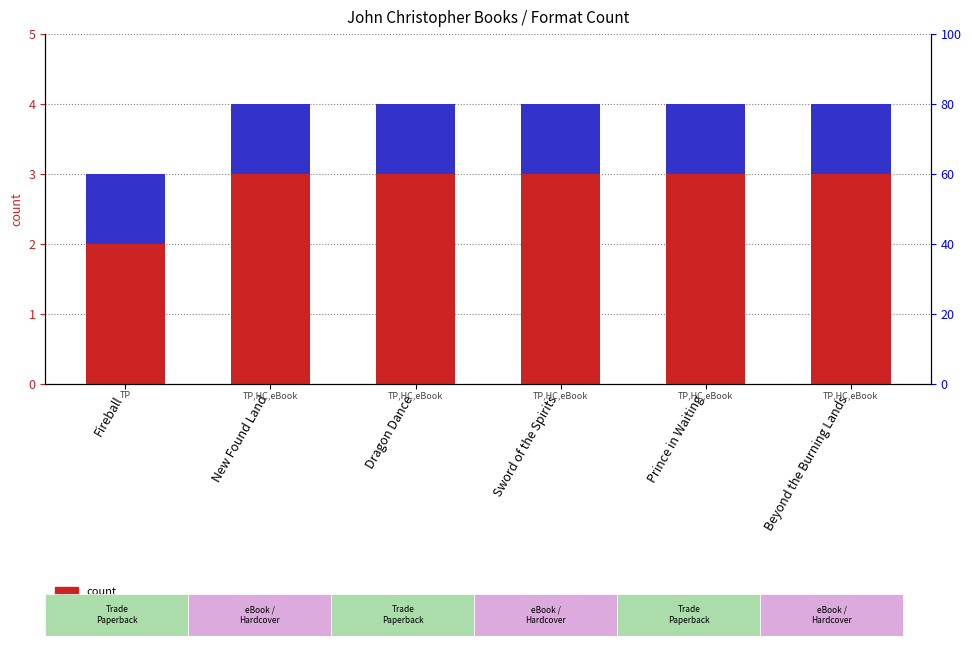

What is the difference between the second highest and minimum values in the count series?

1